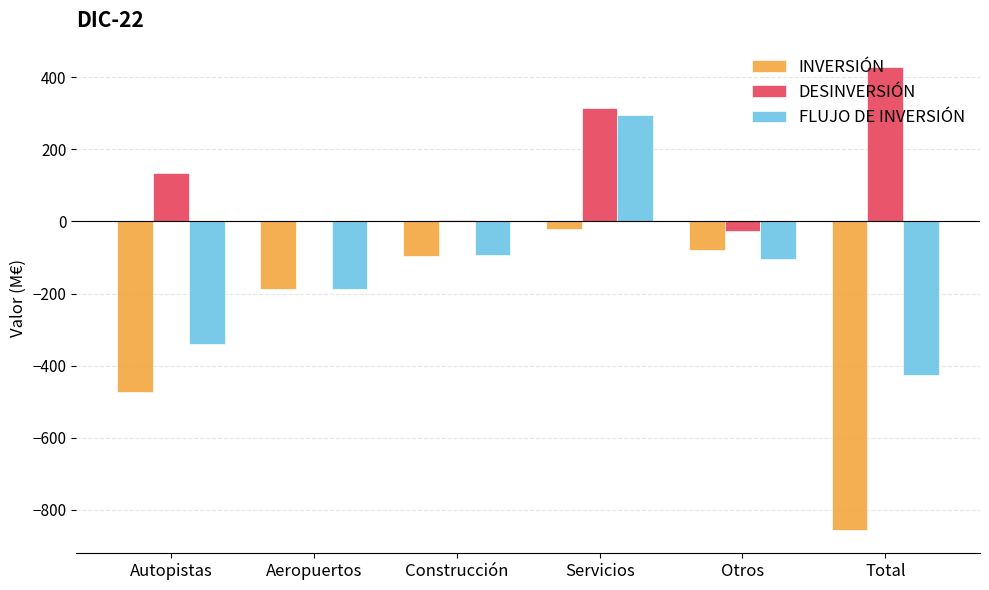

True or false: INVERSIÓN has a value of -21 at Servicios.

True